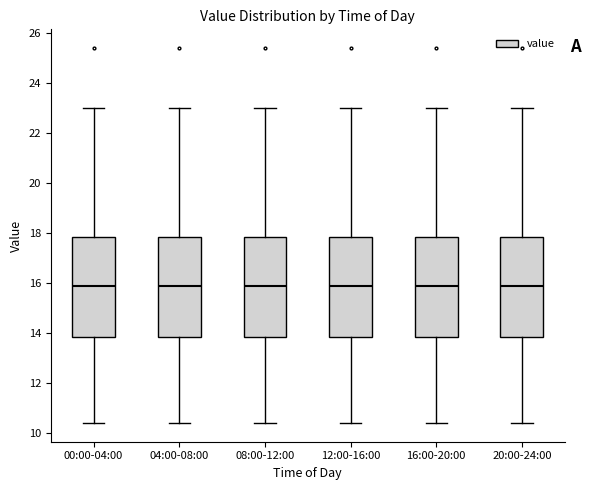

Reading left to right, transcribe this box plot: for each box, give where its median line is, the range the box spans, and where its two whiskers end, as read against the y-axis. The values are not printed on the chart, so give them approximately, as read against the axis.

00:00-04:00: median 15.8, box 13.8 to 17.8, whiskers 10.4 to 23.0
04:00-08:00: median 15.8, box 13.8 to 17.8, whiskers 10.4 to 23.0
08:00-12:00: median 15.8, box 13.8 to 17.8, whiskers 10.4 to 23.0
12:00-16:00: median 15.8, box 13.8 to 17.8, whiskers 10.4 to 23.0
16:00-20:00: median 15.8, box 13.8 to 17.8, whiskers 10.4 to 23.0
20:00-24:00: median 15.8, box 13.8 to 17.8, whiskers 10.4 to 23.0